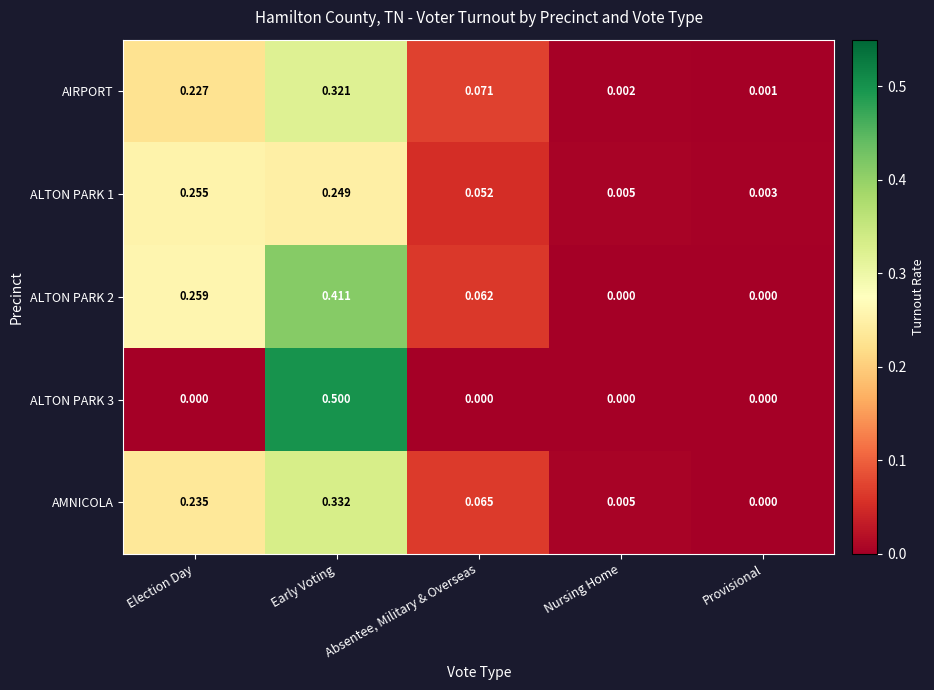

Which category has the highest value across all series?

Early Voting